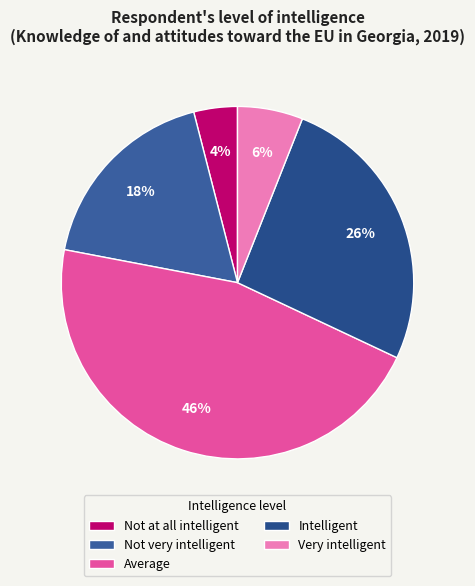

How many slices are in this pie chart?

5